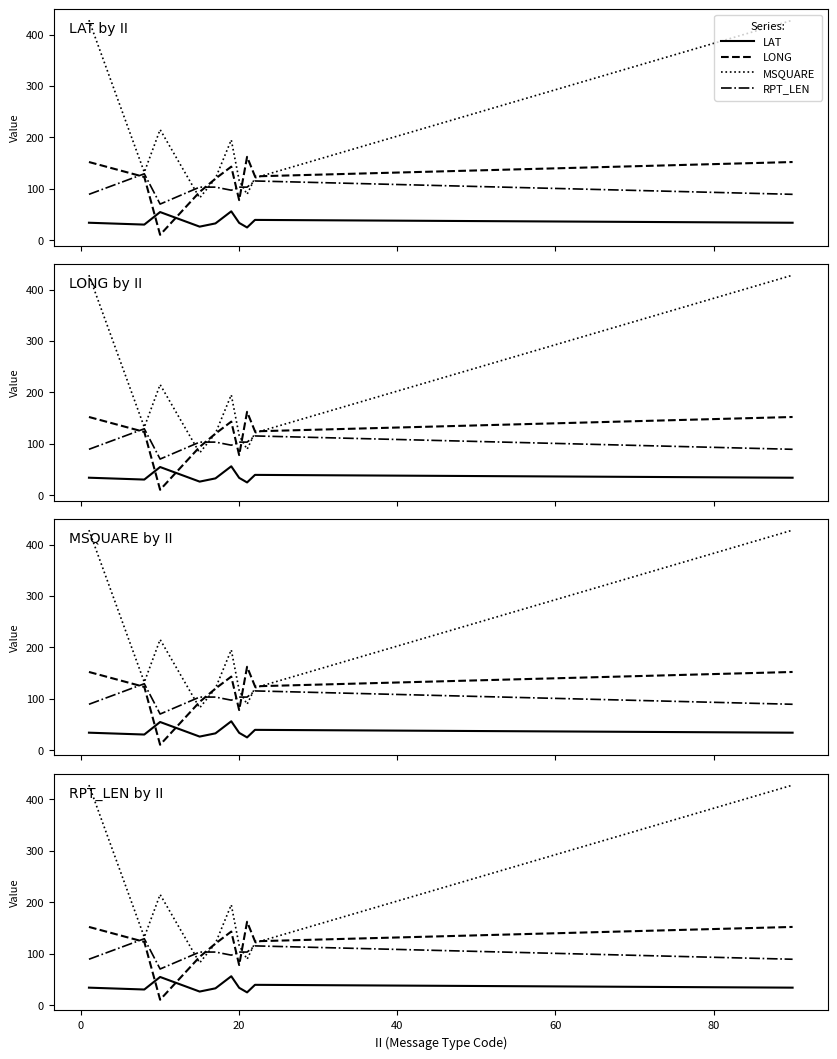

What is the difference between the maximum and minimum values in the LAT series?

31.4